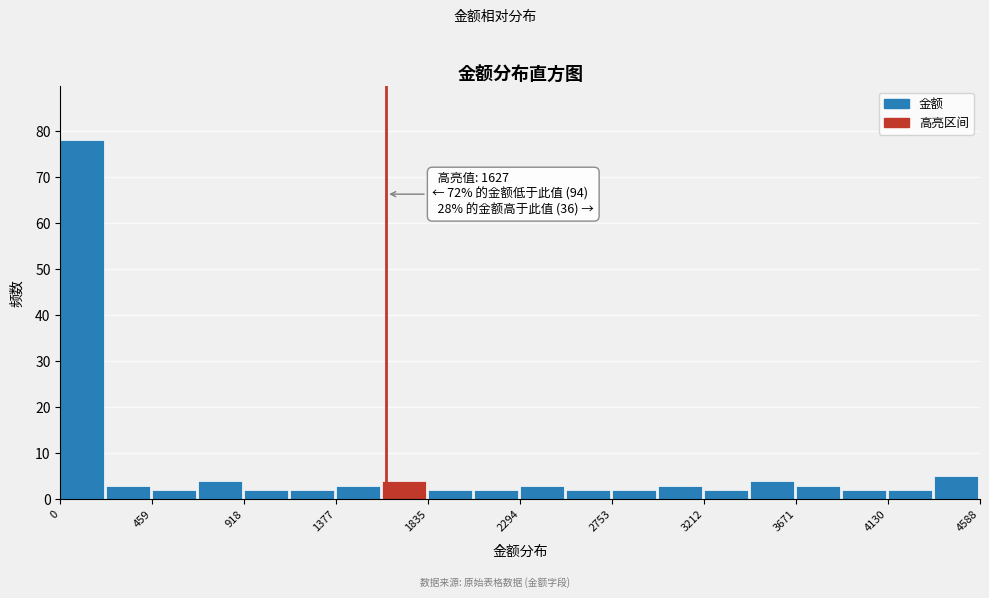

Which range on the x-axis has the tallest bar?

0 to 250